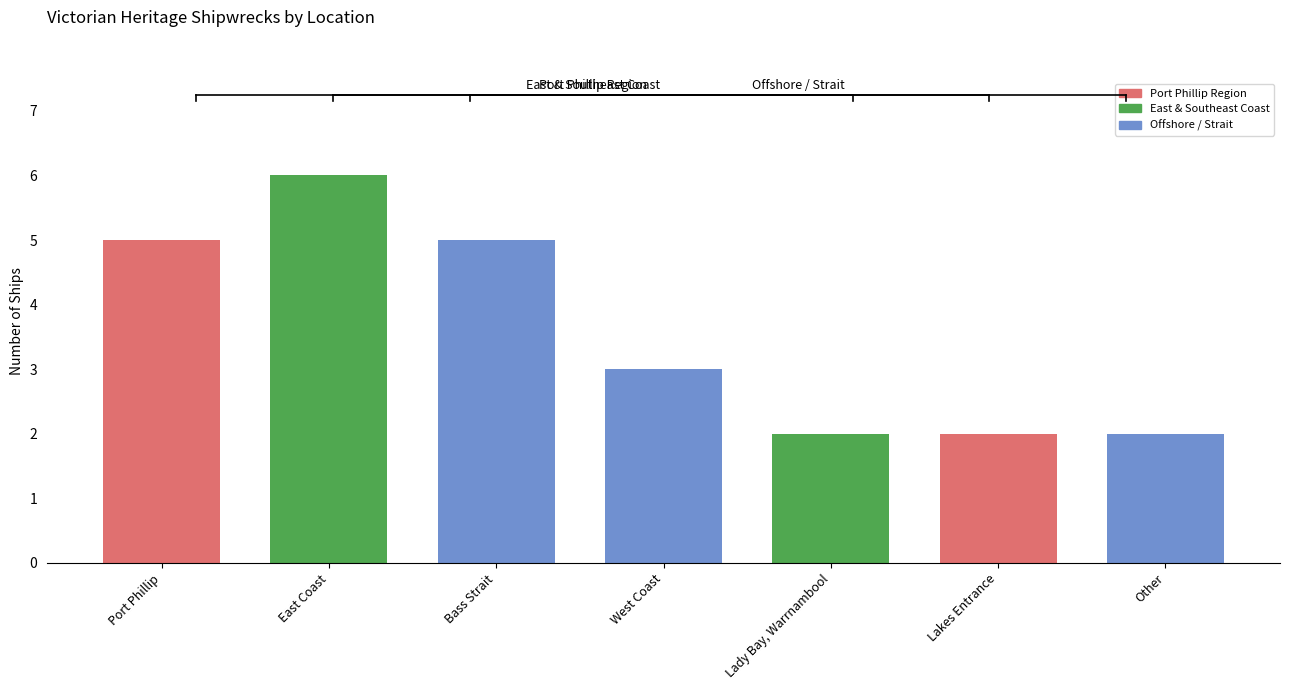

What is the change in value from East Coast to Lakes Entrance?

-4